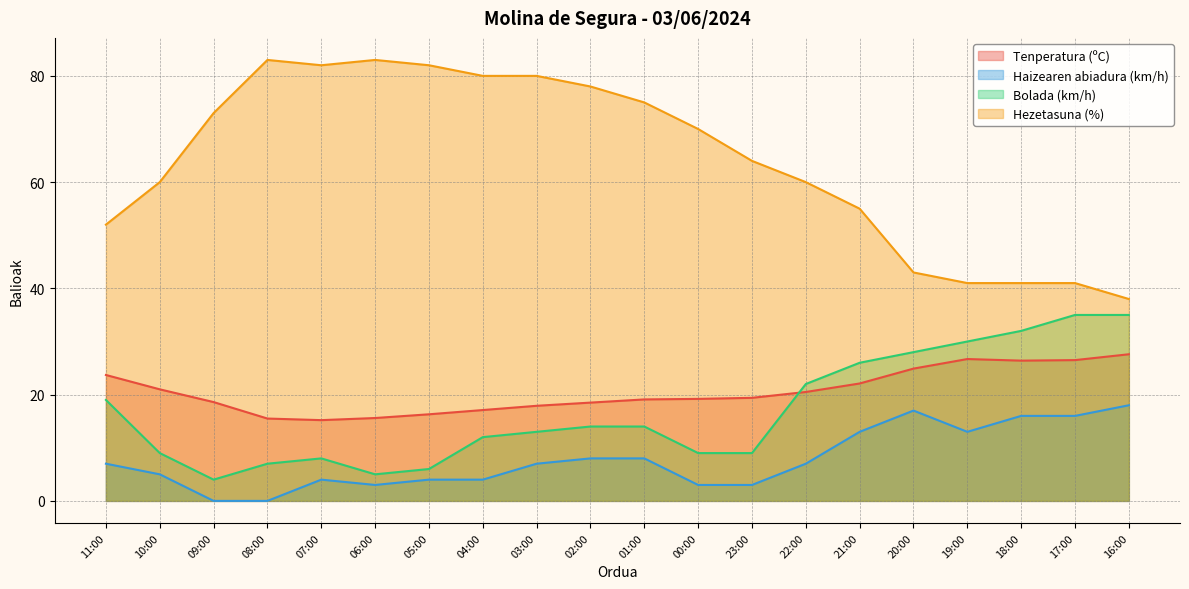

How many values in Haizearen abiadura (km/h) are above zero?

18